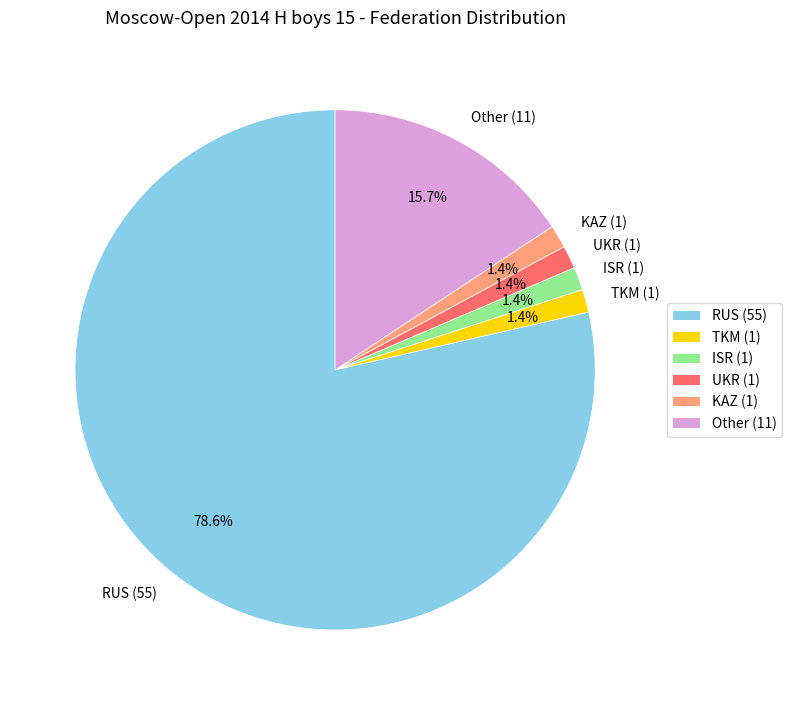

Which has a higher value, RUS or KAZ?

RUS